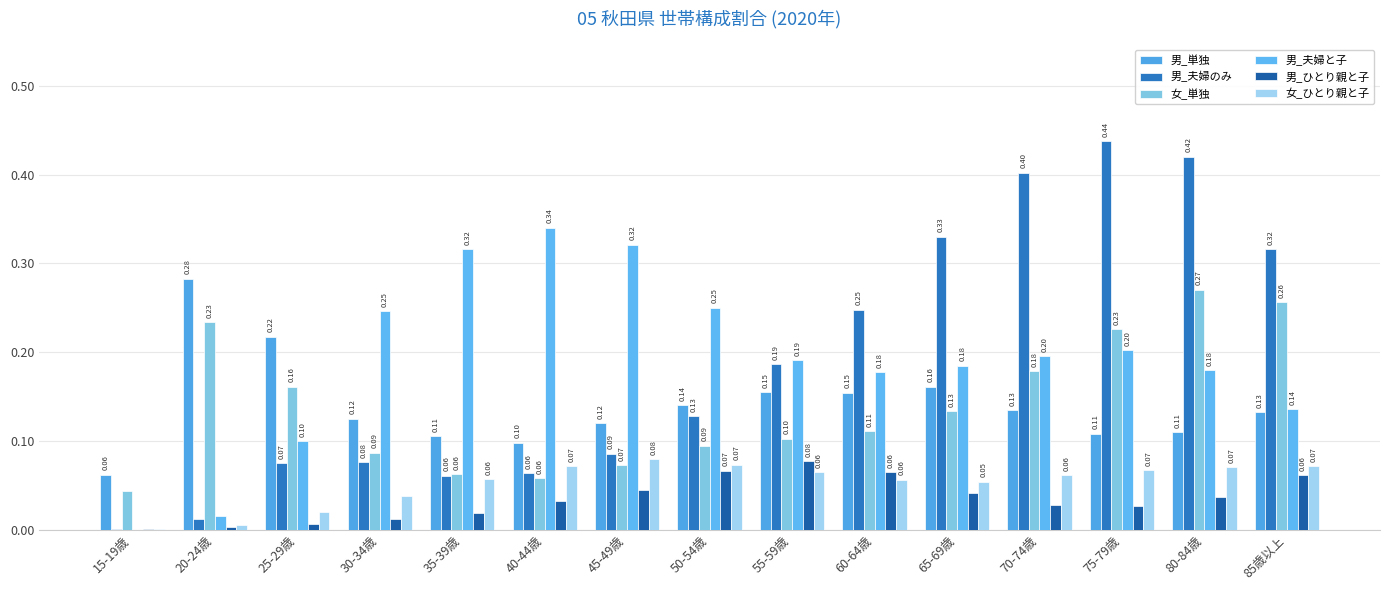

Reading right to left, list all the values displayed in this chart.

男_単独: 85歳以上=0.1	80-84歳=0.1	75-79歳=0.1	70-74歳=0.1	65-69歳=0.2	60-64歳=0.2	55-59歳=0.2	50-54歳=0.1	45-49歳=0.1	40-44歳=0.1	35-39歳=0.1	30-34歳=0.1	25-29歳=0.2	20-24歳=0.3	15-19歳=0.1
男_夫婦のみ: 85歳以上=0.3	80-84歳=0.4	75-79歳=0.4	70-74歳=0.4	65-69歳=0.3	60-64歳=0.2	55-59歳=0.2	50-54歳=0.1	45-49歳=0.1	40-44歳=0.1	35-39歳=0.1	30-34歳=0.1	25-29歳=0.1	20-24歳=0.0	15-19歳=0.0
女_単独: 85歳以上=0.3	80-84歳=0.3	75-79歳=0.2	70-74歳=0.2	65-69歳=0.1	60-64歳=0.1	55-59歳=0.1	50-54歳=0.1	45-49歳=0.1	40-44歳=0.1	35-39歳=0.1	30-34歳=0.1	25-29歳=0.2	20-24歳=0.2	15-19歳=0.0
男_夫婦と子: 85歳以上=0.1	80-84歳=0.2	75-79歳=0.2	70-74歳=0.2	65-69歳=0.2	60-64歳=0.2	55-59歳=0.2	50-54歳=0.3	45-49歳=0.3	40-44歳=0.3	35-39歳=0.3	30-34歳=0.2	25-29歳=0.1	20-24歳=0.0	15-19歳=0.0
男_ひとり親と子: 85歳以上=0.1	80-84歳=0.0	75-79歳=0.0	70-74歳=0.0	65-69歳=0.0	60-64歳=0.1	55-59歳=0.1	50-54歳=0.1	45-49歳=0.0	40-44歳=0.0	35-39歳=0.0	30-34歳=0.0	25-29歳=0.0	20-24歳=0.0	15-19歳=0.0
女_ひとり親と子: 85歳以上=0.1	80-84歳=0.1	75-79歳=0.1	70-74歳=0.1	65-69歳=0.1	60-64歳=0.1	55-59歳=0.1	50-54歳=0.1	45-49歳=0.1	40-44歳=0.1	35-39歳=0.1	30-34歳=0.0	25-29歳=0.0	20-24歳=0.0	15-19歳=0.0